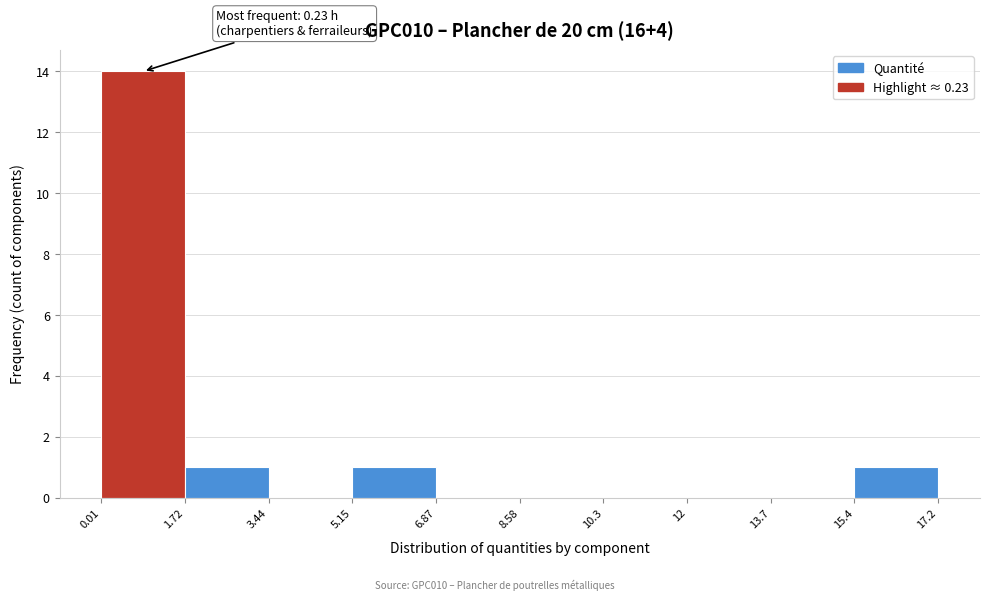

Over which range of the x-axis is the bar tallest?

0.01 to 1.72